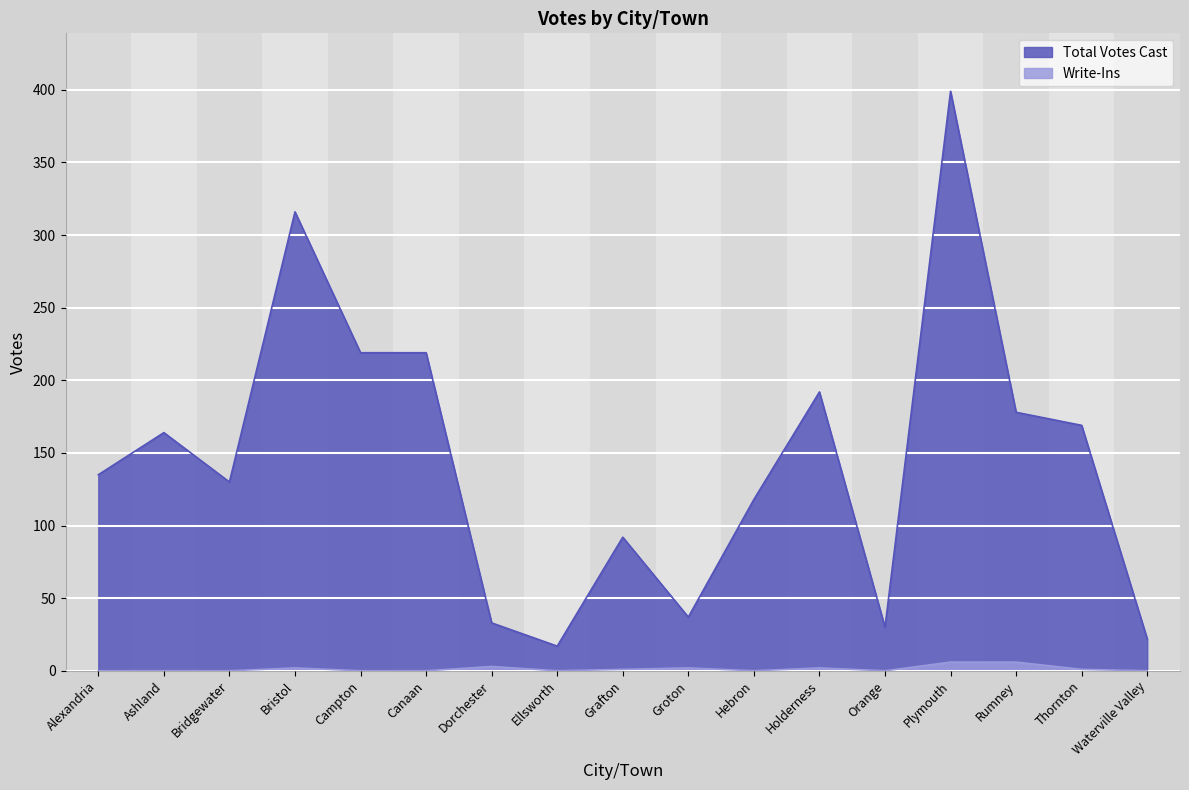

What is the spread (max minus min) of values at Ellsworth?

17